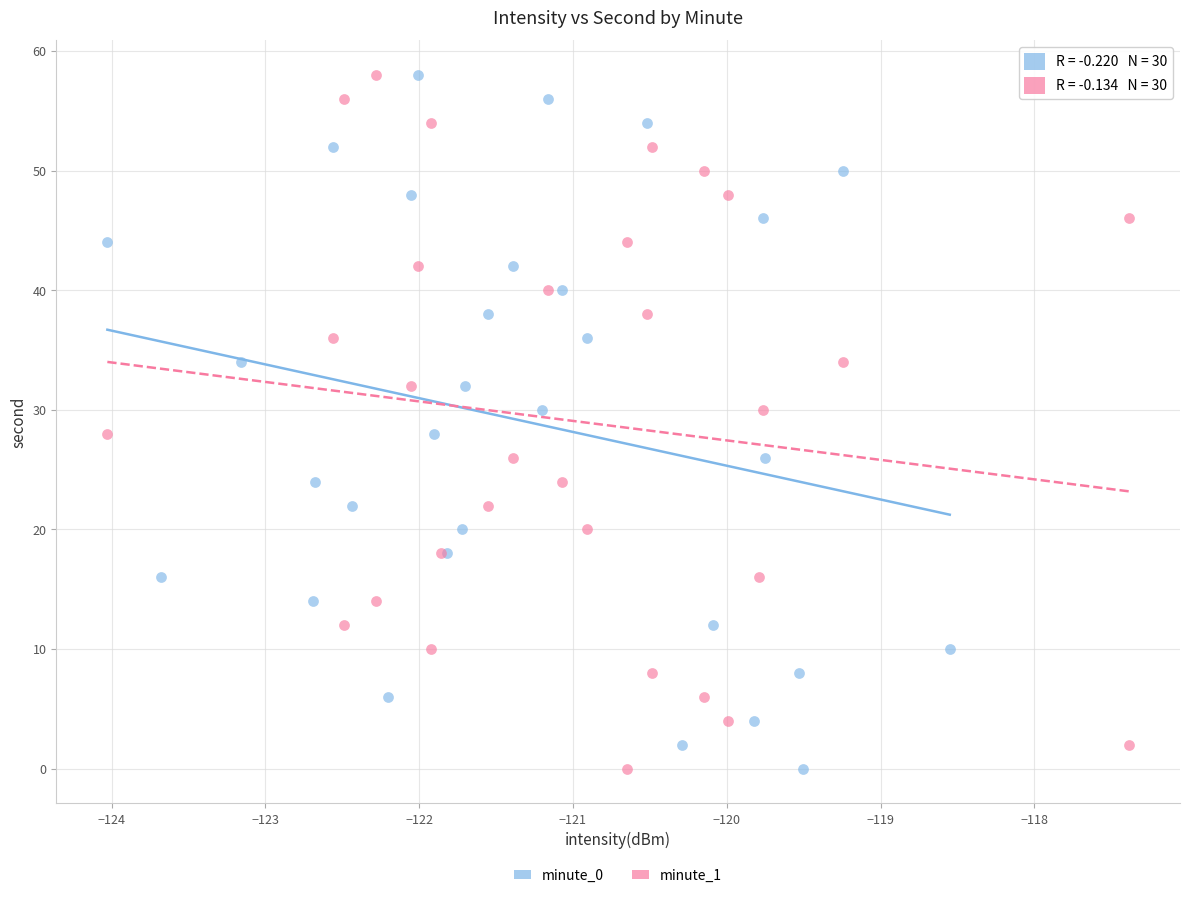

What are all the series names shown in the legend?

minute_0, minute_1